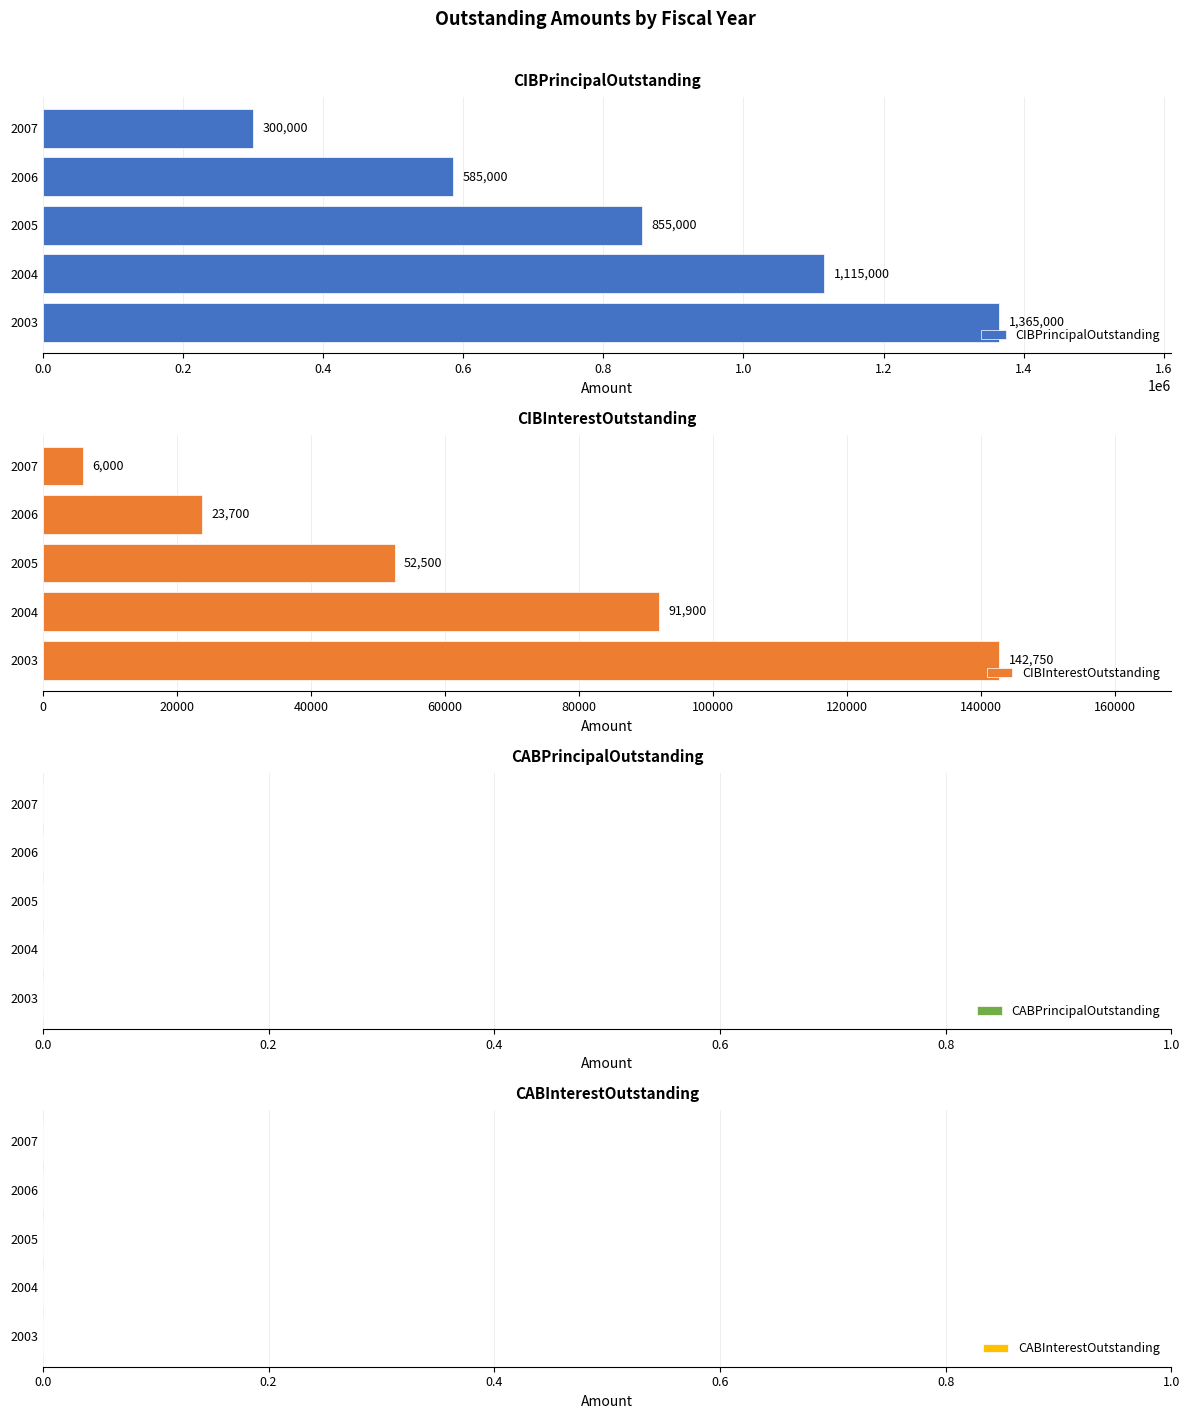

True or false: CIBPrincipalOutstanding has a value of 1386459 at 2005.

False